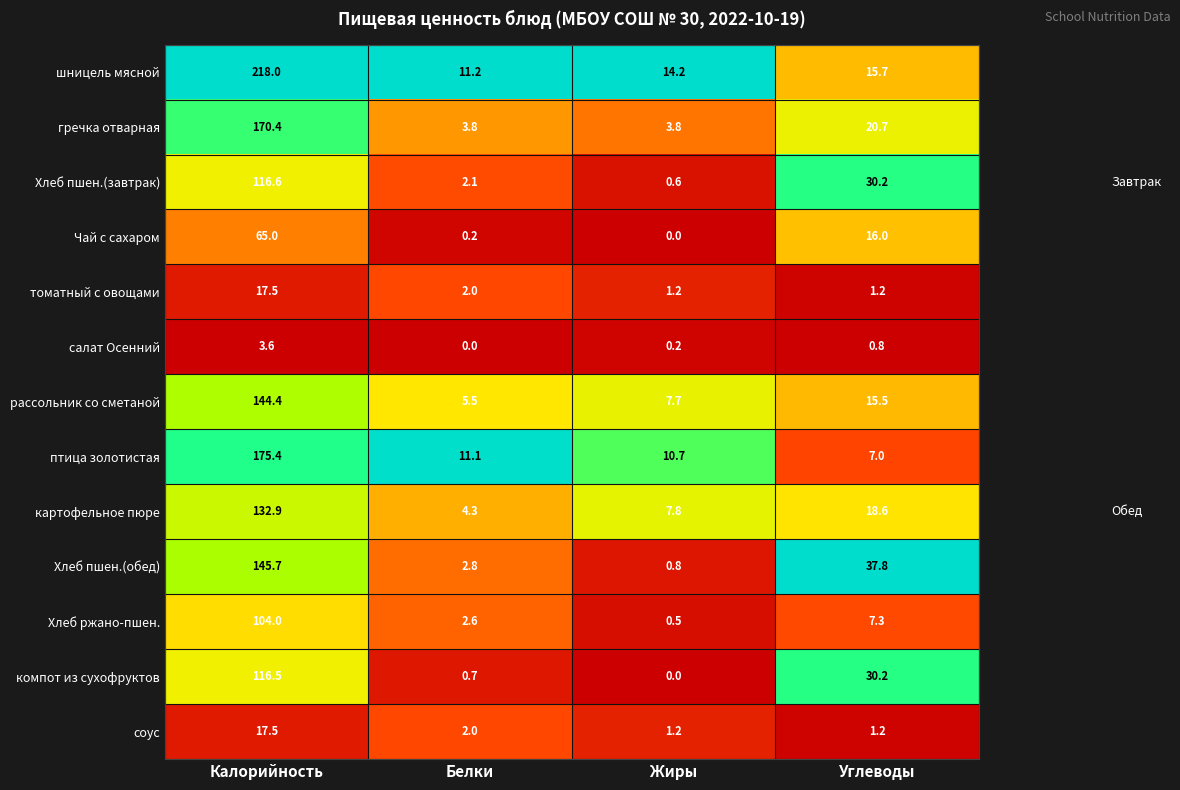

List the labels in order of Хлеб пшен.(завтрак) value, smallest first.

Жиры, Белки, Углеводы, Калорийность